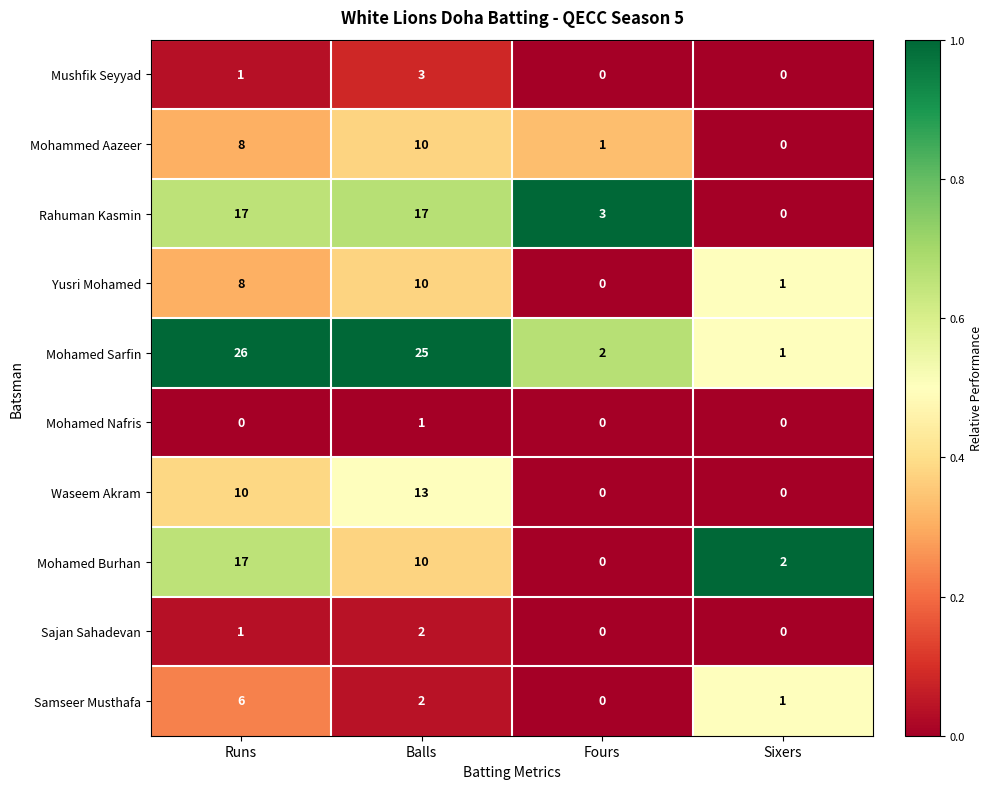

True or false: Mohamed Burhan has a value of 2 at Sixers.

True